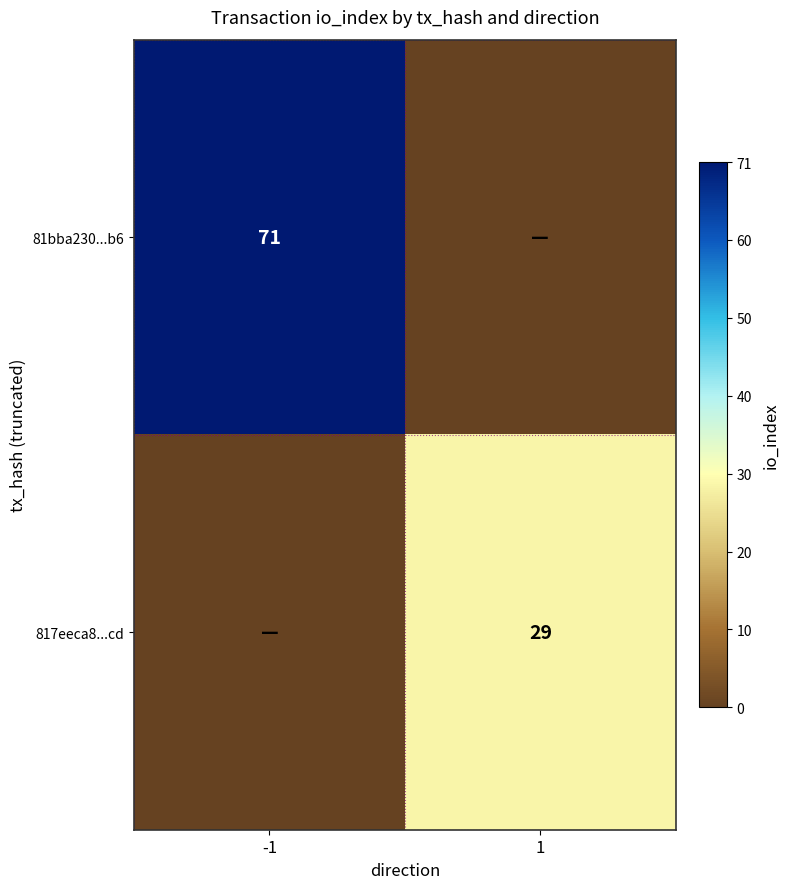

Is the value of 81bba230...b6 at -1 greater than the value of 817eeca8...cd at 1?

Yes